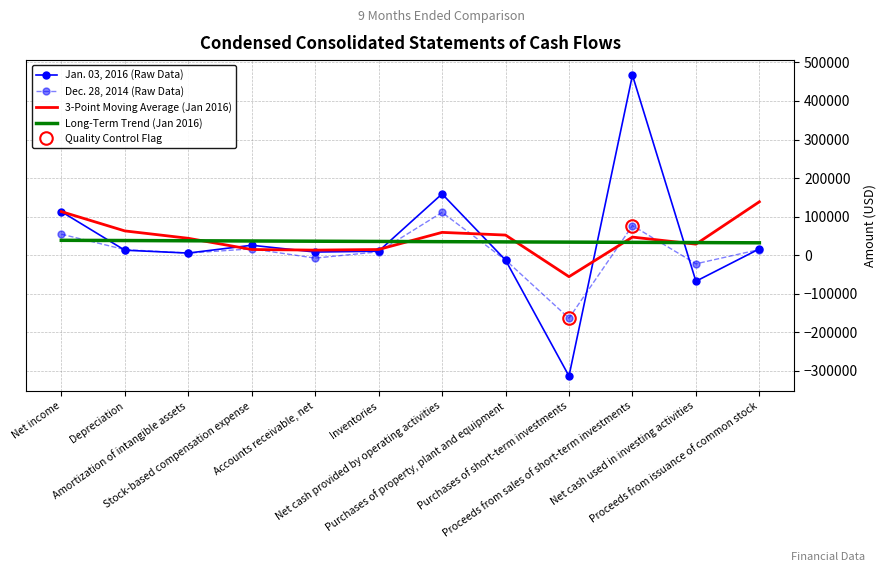

Reading left to right, transcribe all the data shown in this chart.

Jan. 03, 2016 (Raw Data): Net income=113126.0	Depreciation=13056.0	Amortization of intangible assets=5628.0	Stock-based compensation expense=25878.0	Accounts receivable, net=8319.0	Inventories=10446.0	Net cash provided by operating activities=158983.0	Purchases of property, plant and equipment=-12541.0	Purchases of short-term investments=-313246.0	Proceeds from sales of short-term investments=466890.0	Net cash used in investing activities=-67460.0	Proceeds from issuance of common stock=16516.0
Dec. 28, 2014 (Raw Data): Net income=54643.0	Depreciation=14557.0	Amortization of intangible assets=5572.0	Stock-based compensation expense=16562.0	Accounts receivable, net=-7390.0	Inventories=8836.0	Net cash provided by operating activities=111099.0	Purchases of property, plant and equipment=-12418.0	Purchases of short-term investments=-163292.0	Proceeds from sales of short-term investments=76848.0	Net cash used in investing activities=-22238.0	Proceeds from issuance of common stock=14822.0
3-Point Moving Average (Jan 2016): Net income=113126.0	Depreciation=63091.0	Amortization of intangible assets=43936.7	Stock-based compensation expense=14854.0	Accounts receivable, net=13275.0	Inventories=14881.0	Net cash provided by operating activities=59249.3	Purchases of property, plant and equipment=52296.0	Purchases of short-term investments=-55601.3	Proceeds from sales of short-term investments=47034.3	Net cash used in investing activities=28728.0	Proceeds from issuance of common stock=138648.7
Long-Term Trend (Jan 2016): Net income=38700.5	Depreciation=38112.5	Amortization of intangible assets=37524.4	Stock-based compensation expense=36936.4	Accounts receivable, net=36348.3	Inventories=35760.3	Net cash provided by operating activities=35172.2	Purchases of property, plant and equipment=34584.2	Purchases of short-term investments=33996.1	Proceeds from sales of short-term investments=33408.1	Net cash used in investing activities=32820.0	Proceeds from issuance of common stock=32232.0